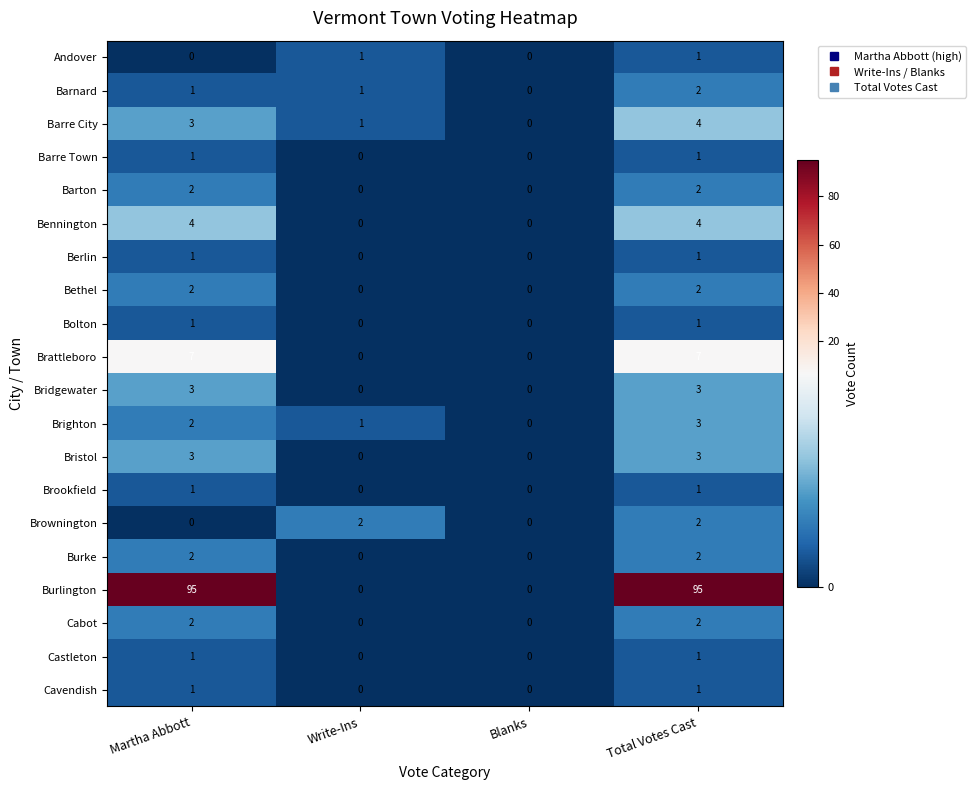

True or false: Bristol has a value of 3 at Martha Abbott.

True